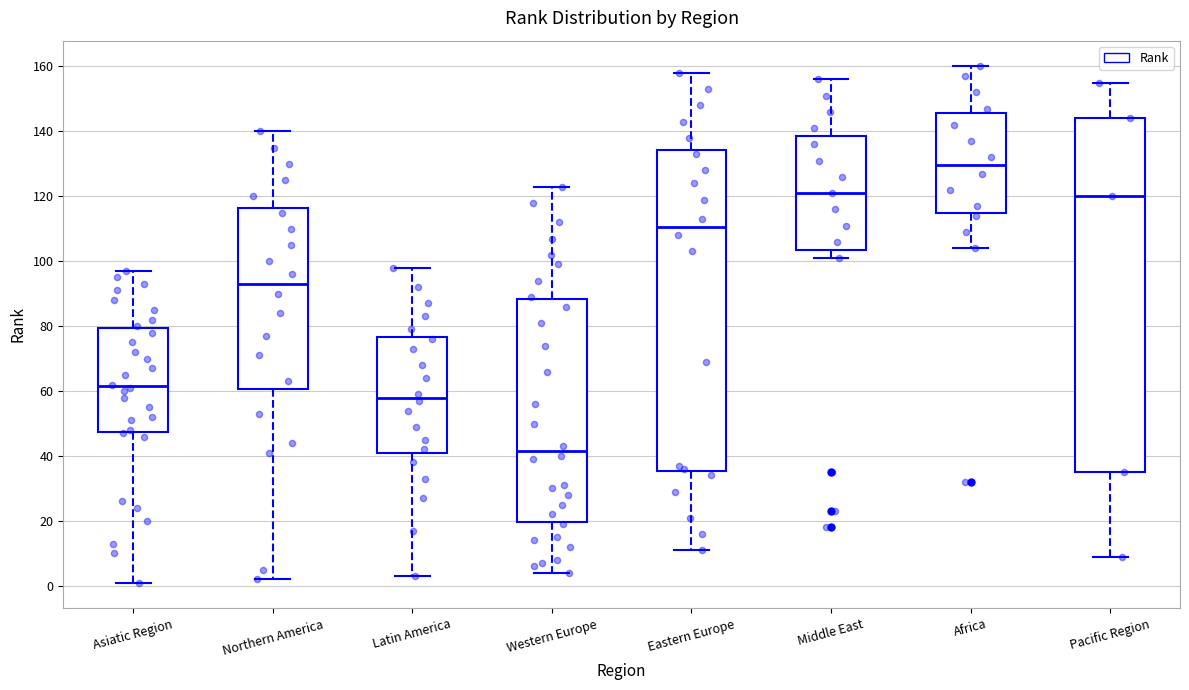

Which box has the highest median line?

Africa